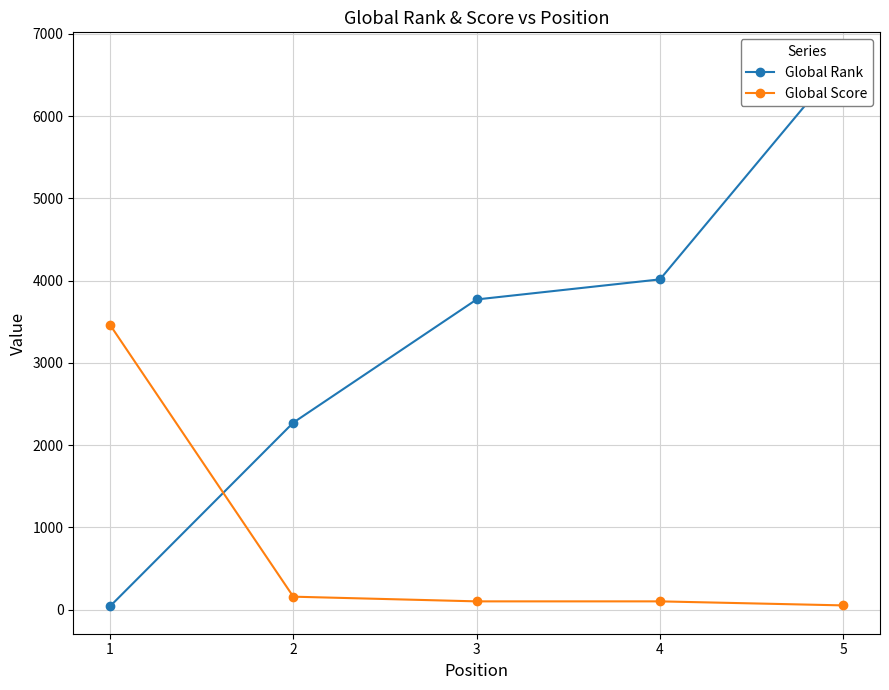

What is the average value of the Global Score series?

776